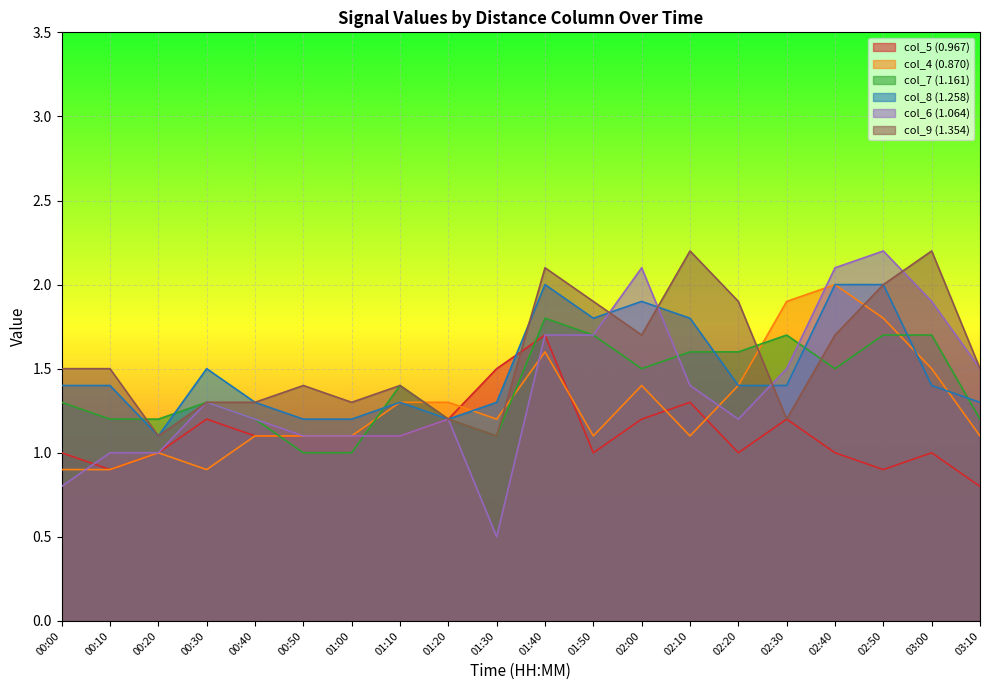

Count the number of data series in this chart.

6